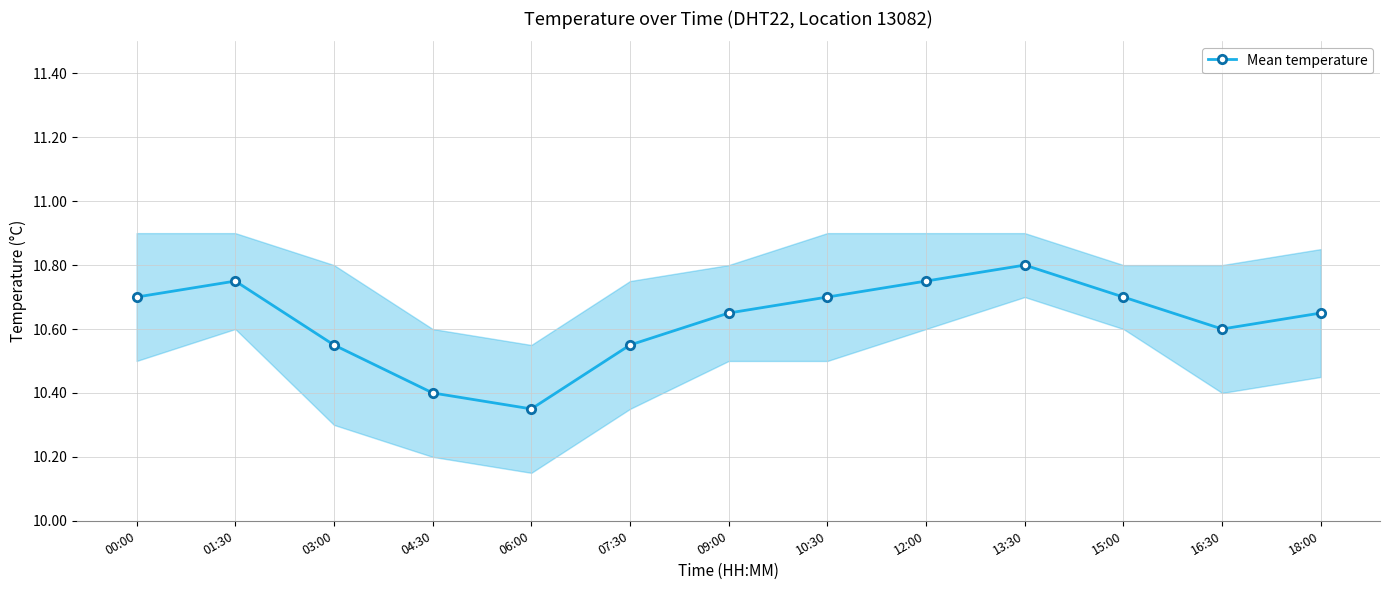

How many lines are shown in the chart?

1